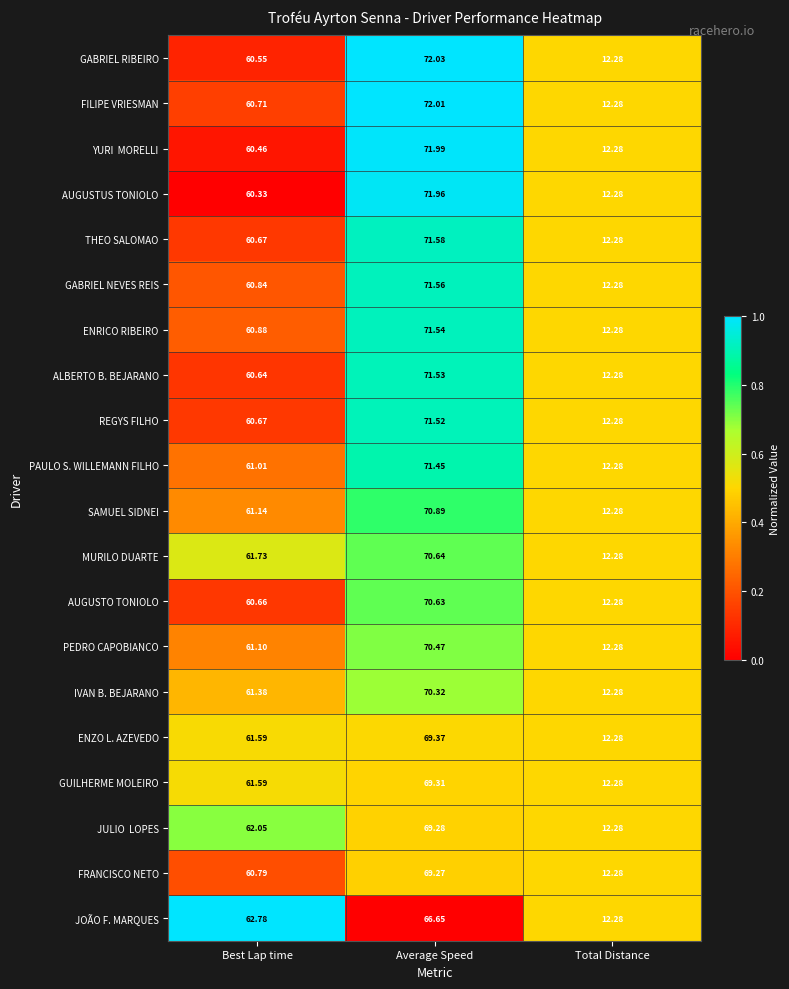

At which label does MURILO DUARTE reach its peak?

Average Speed